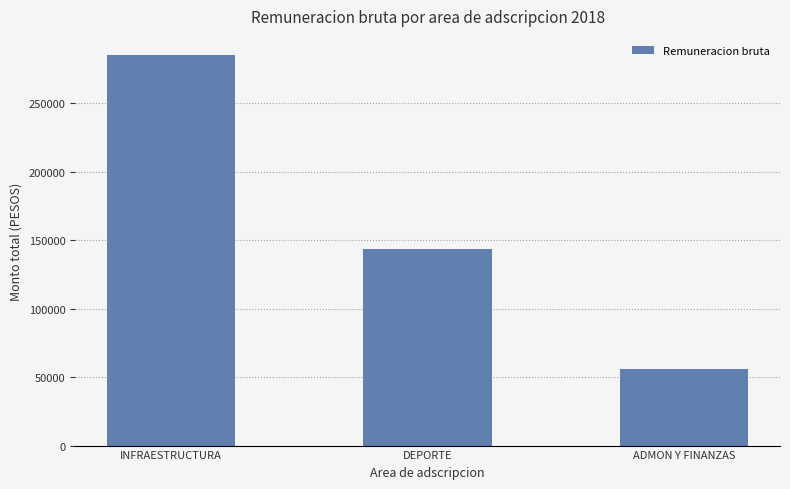

What is the ratio of the value at DEPORTE to the value at INFRAESTRUCTURA?

0.5